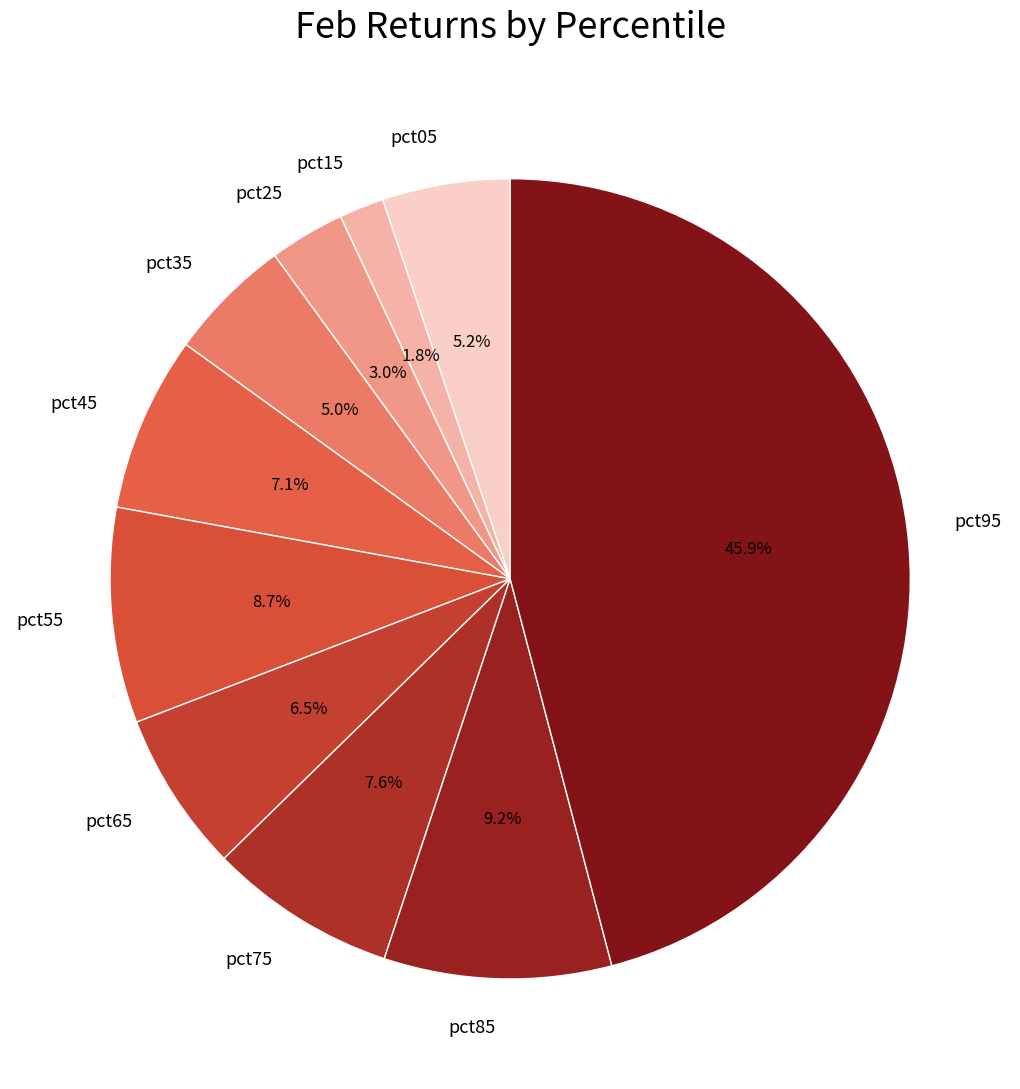

What percentage is the pct75 slice, to the nearest percent?

8%